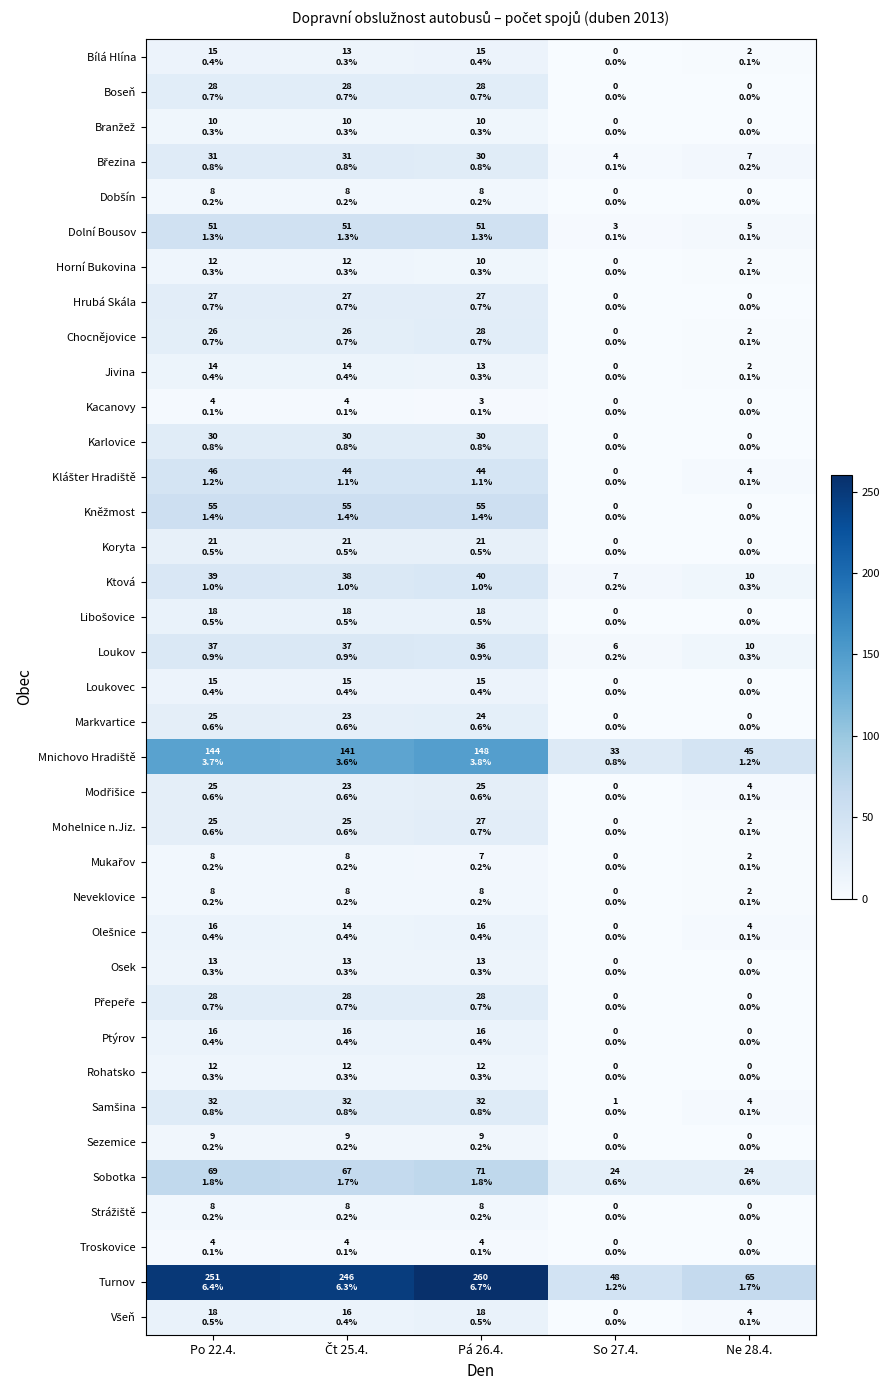

Rank the series by their maximum value, from lowest to highest.

Kacanovy, Troskovice, Dobšín, Mukařov, Neveklovice, Strážiště, Sezemice, Branžež, Horní Bukovina, Rohatsko, Osek, Jivina, Bílá Hlína, Loukovec, Olešnice, Ptýrov, Libošovice, Všeň, Koryta, Markvartice, Modřišice, Hrubá Skála, Mohelnice n.Jiz., Boseň, Chocnějovice, Přepeře, Karlovice, Březina, Samšina, Loukov, Ktová, Klášter Hradiště, Dolní Bousov, Kněžmost, Sobotka, Mnichovo Hradiště, Turnov